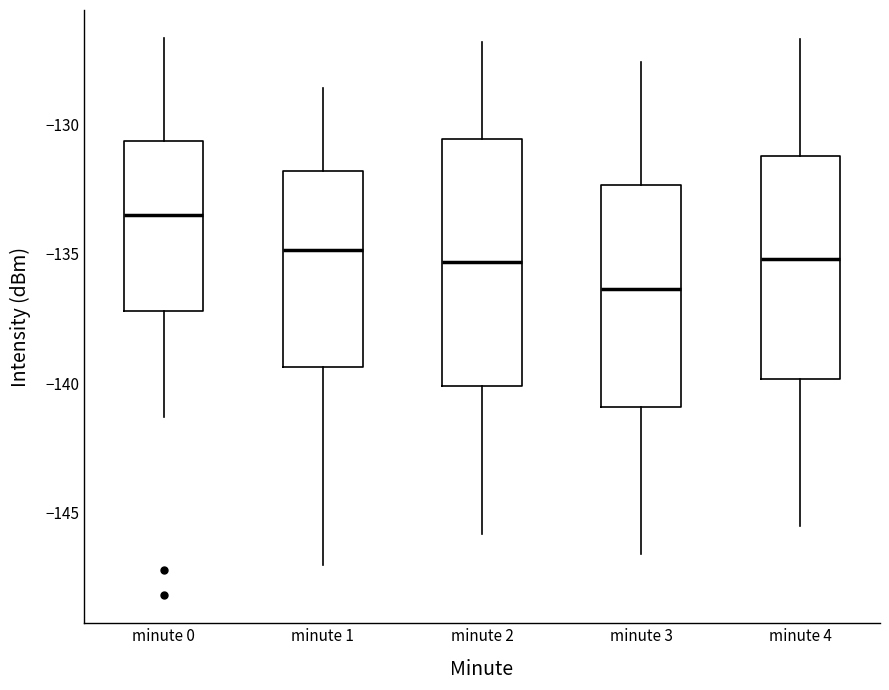

Which box's median line is the lowest?

minute 3